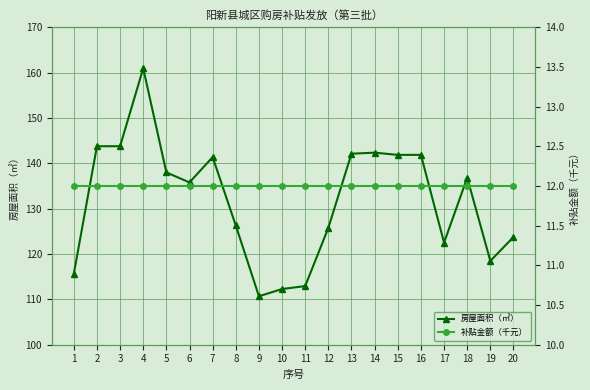

At which category is the sum across all series the highest?

4